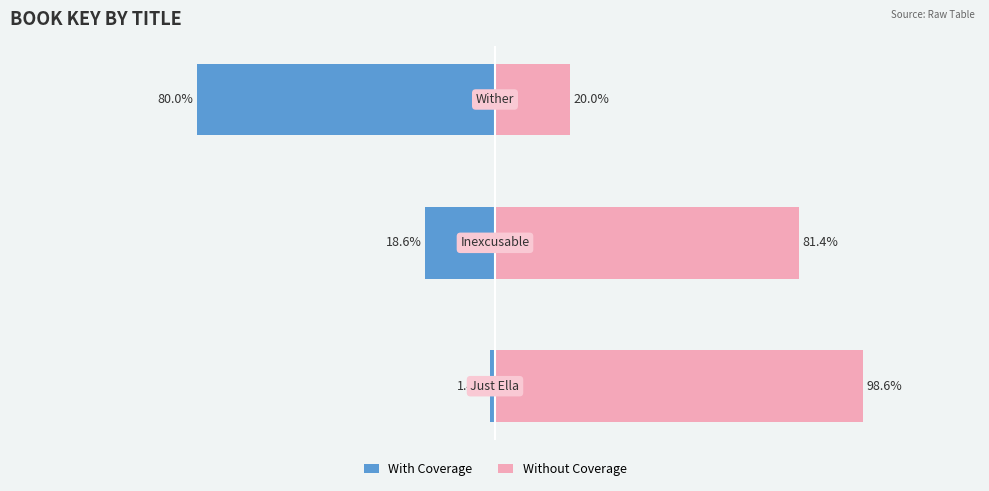

What is the sum of the With Coverage values at 0 and 2?

-81.4